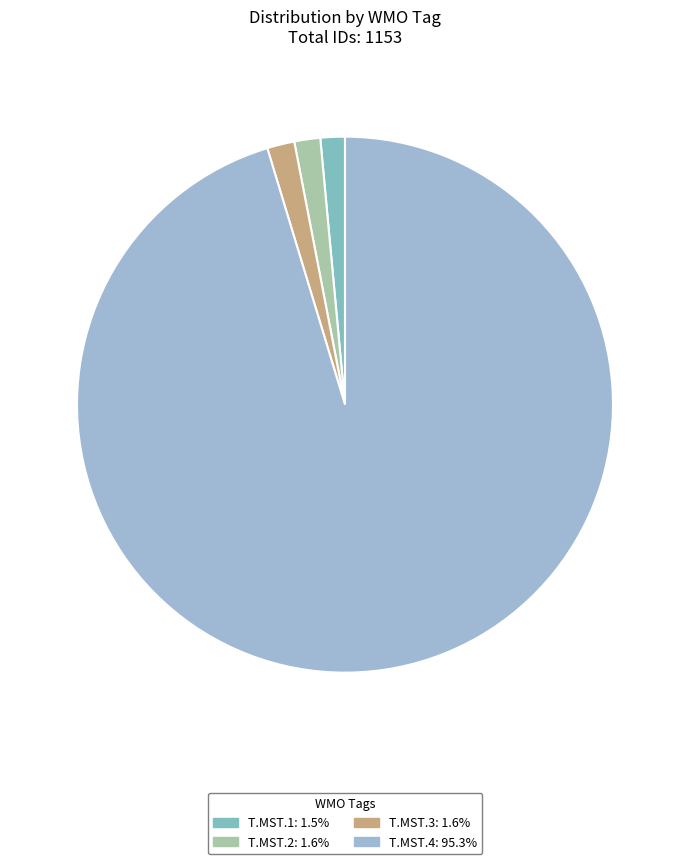

How many segments does this pie chart have?

4